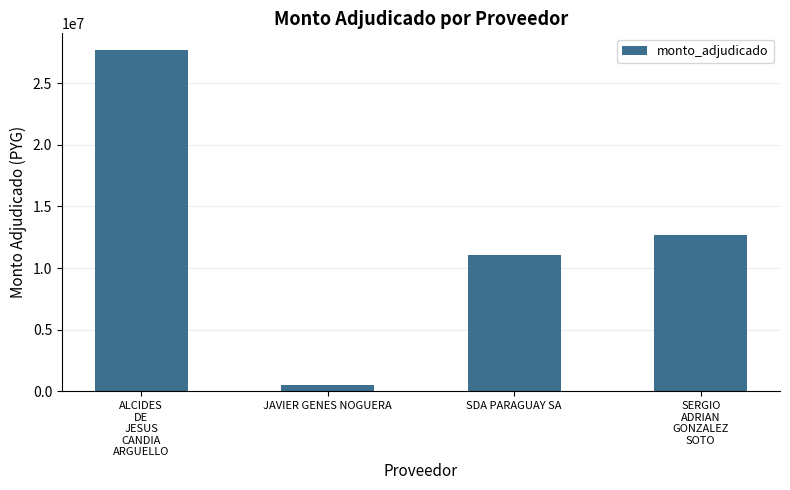

What is the change in value from ALCIDES
DE
JESUS
CANDIA
ARGUELLO to SDA PARAGUAY SA?

-16555000